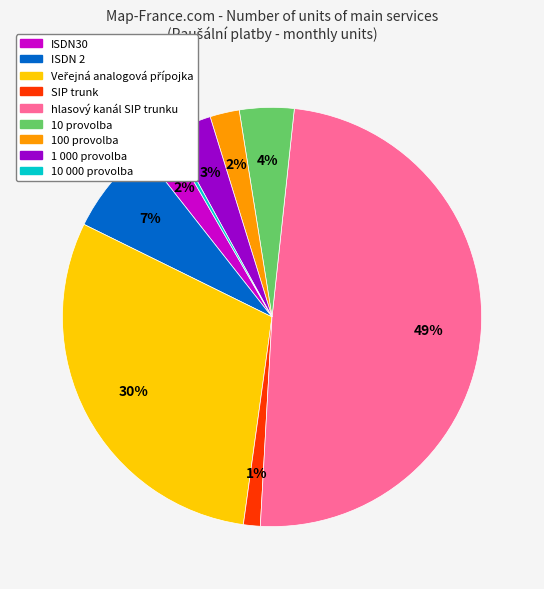

Which slice is the smallest?

10 000 provolba